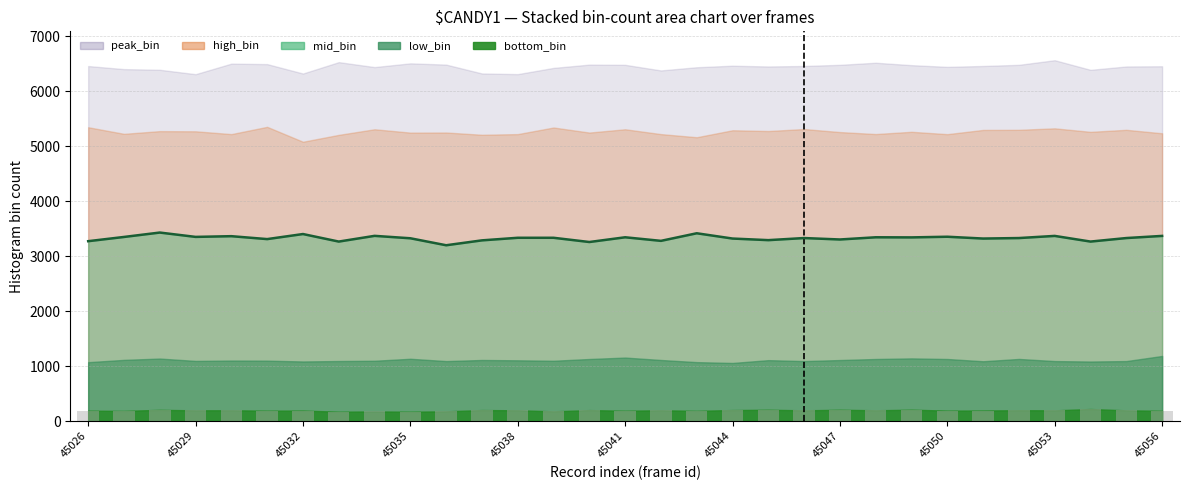

Read the high_bin value at 45049.

5264